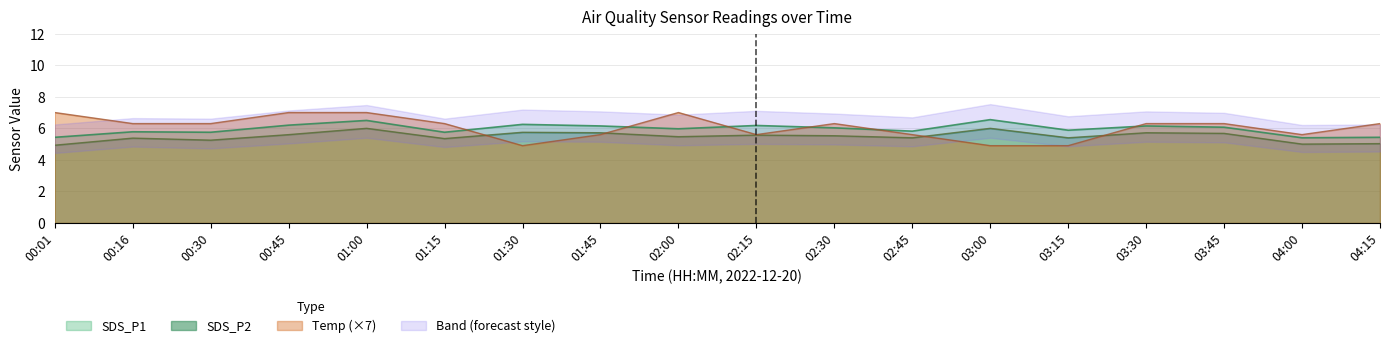

Does the chart have visible grid lines?

Yes